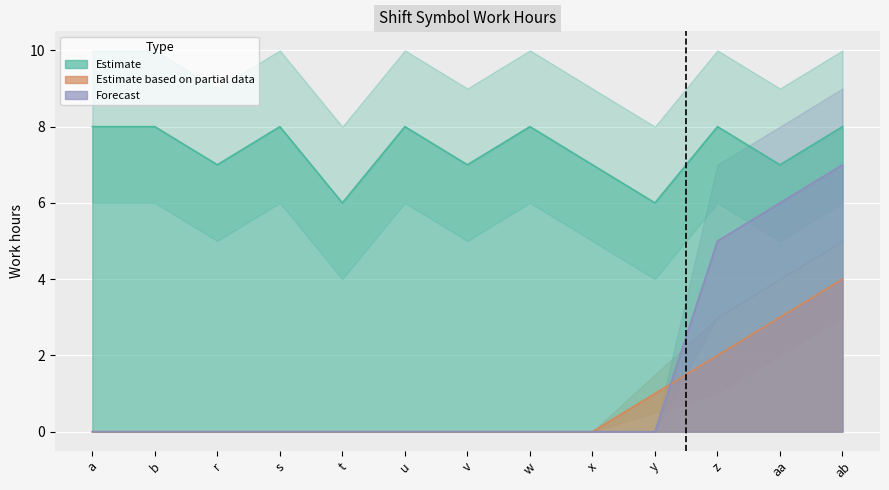

Between which two adjacent categories do Forecast and Estimate based on partial data first intersect?

y and z